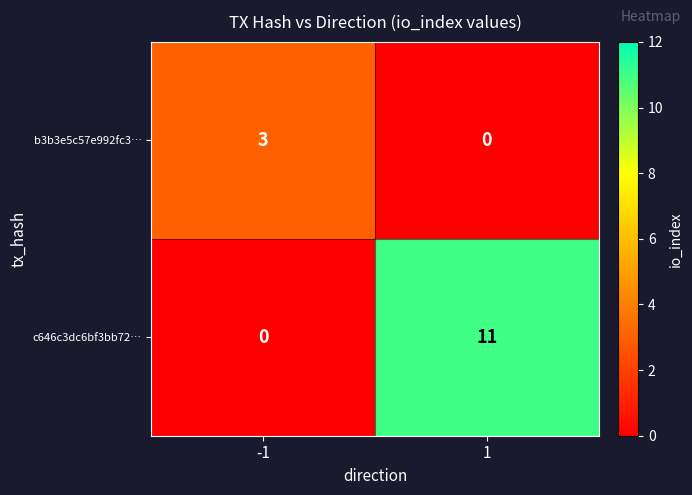

What is the sum of the b3b3e5c57e992fc3… values at -1 and 1?

3